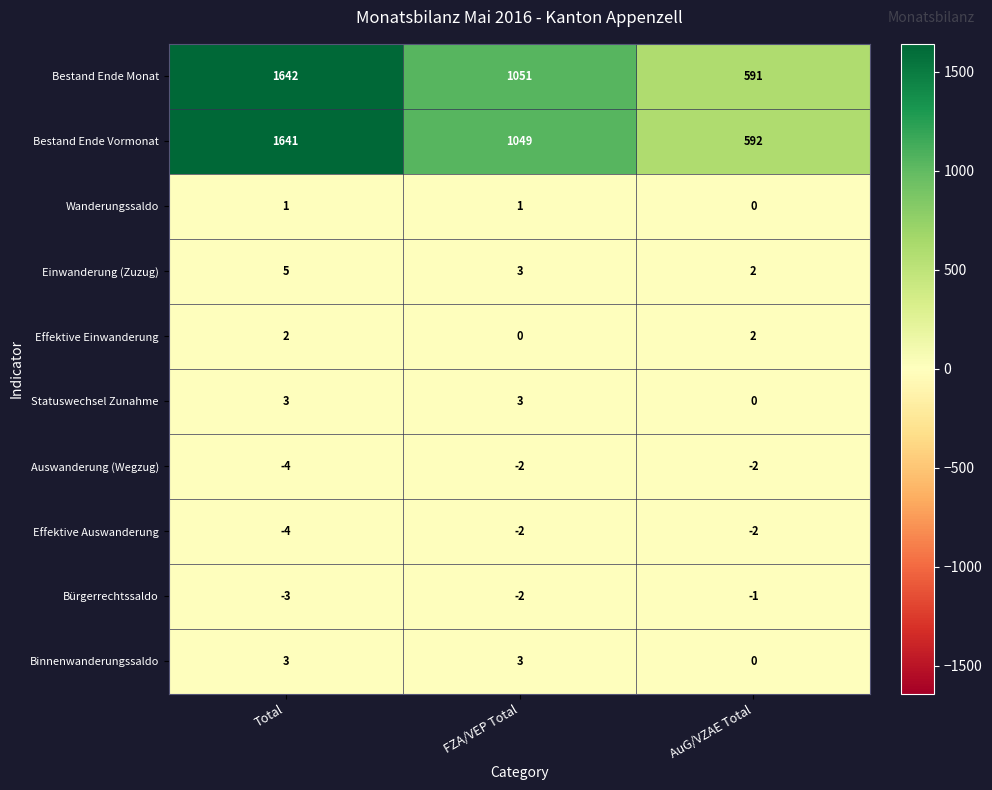

Count the Statuswechsel Zunahme values in the range 0 to 3.

3